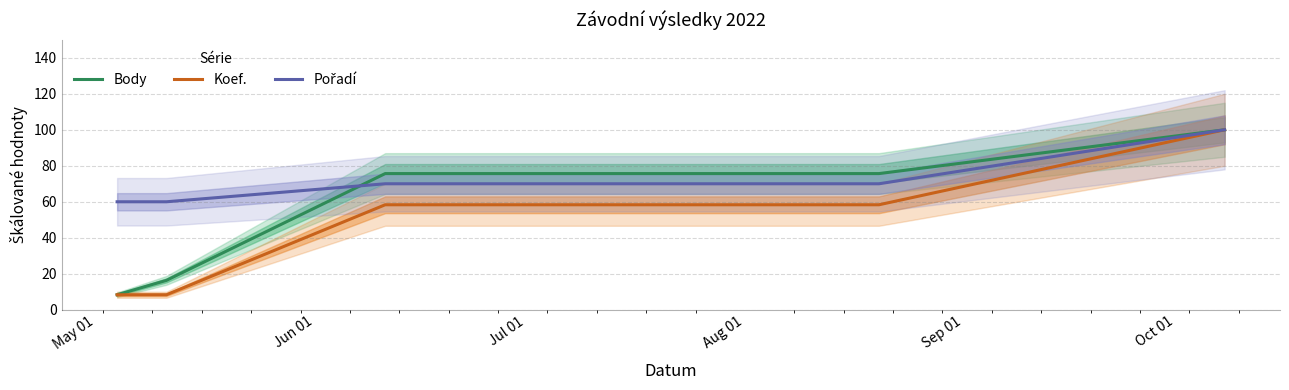

What is the minimum value for Body?

8.3